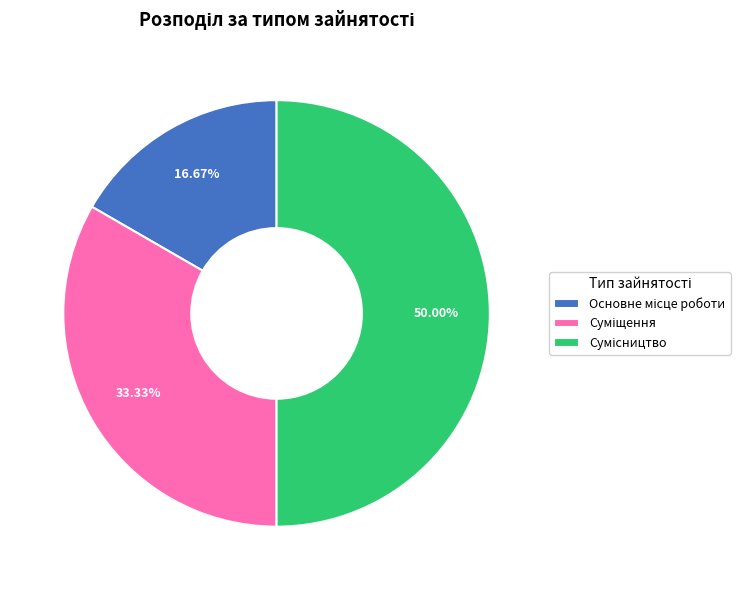

What percentage is the Основне місце роботи slice, to the nearest percent?

17%